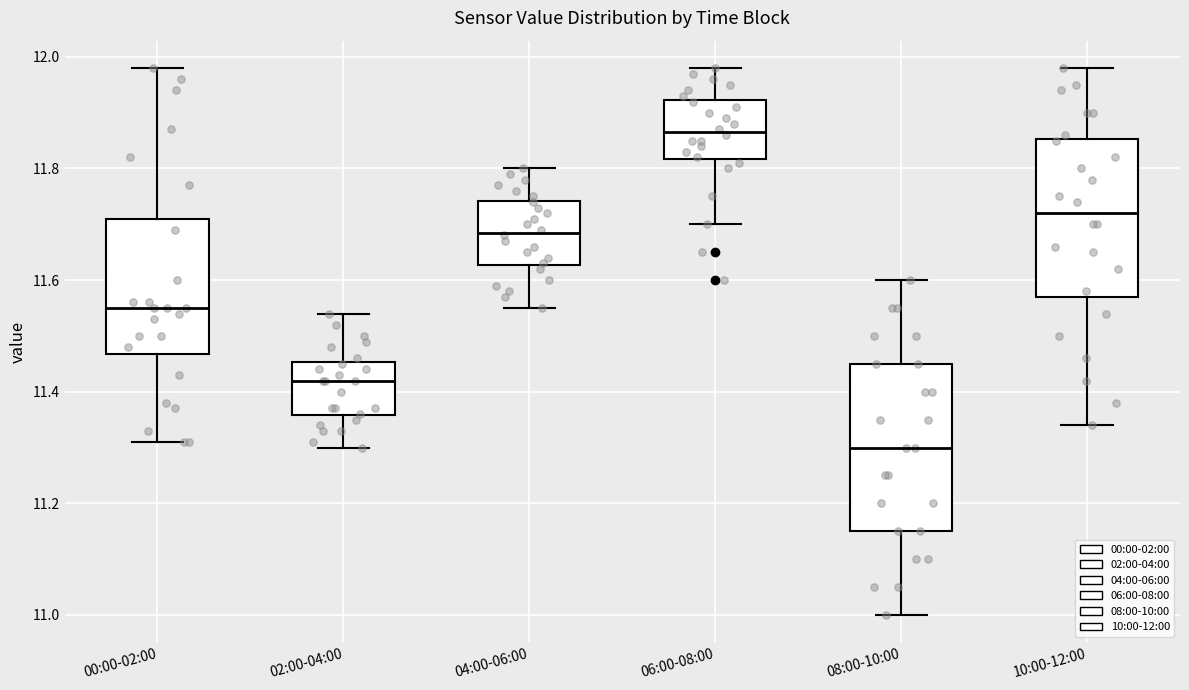

Which box has the highest median line?

06:00-08:00